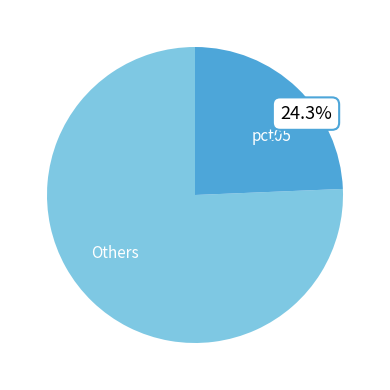

Between Others and pct05, which is larger?

Others